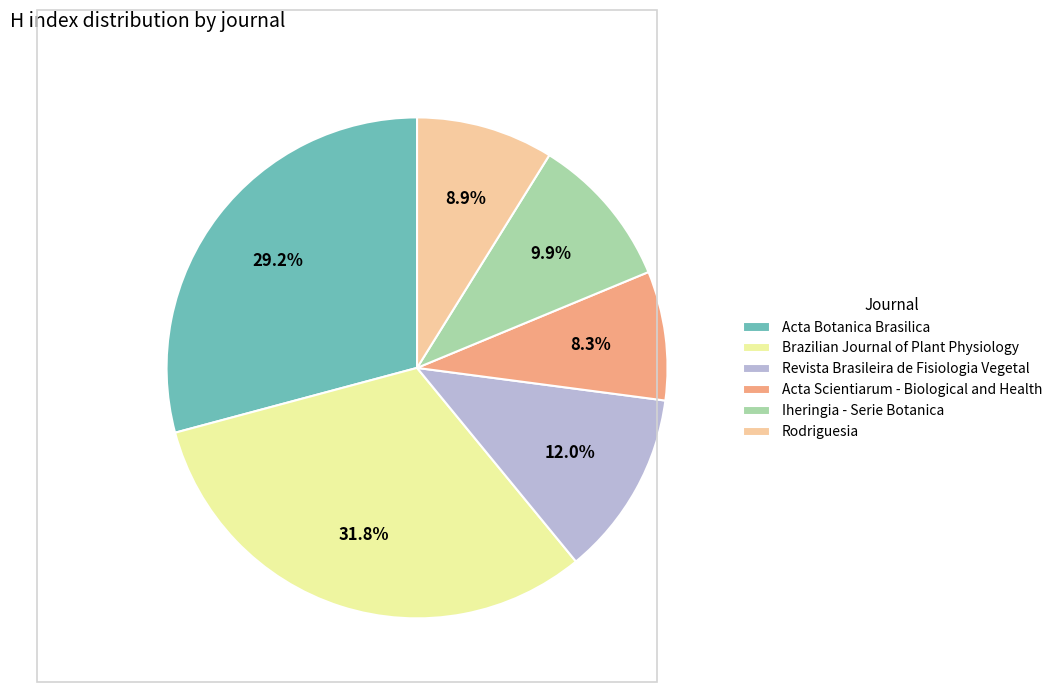

To the nearest percent, what is the average slice percentage?

17%